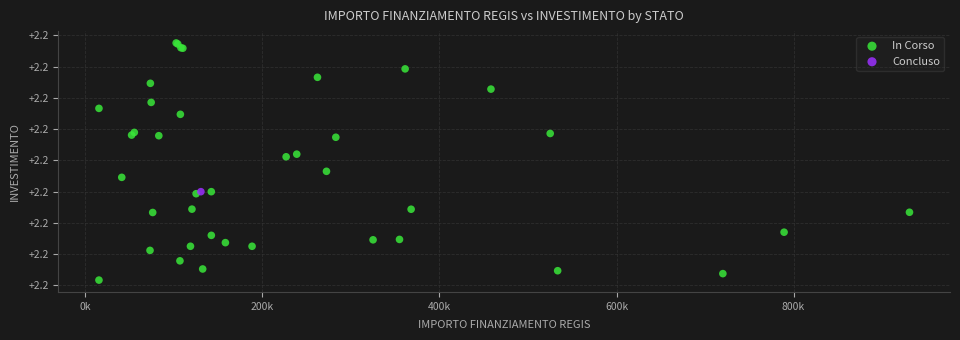

What are all the series names shown in the legend?

In Corso, Concluso